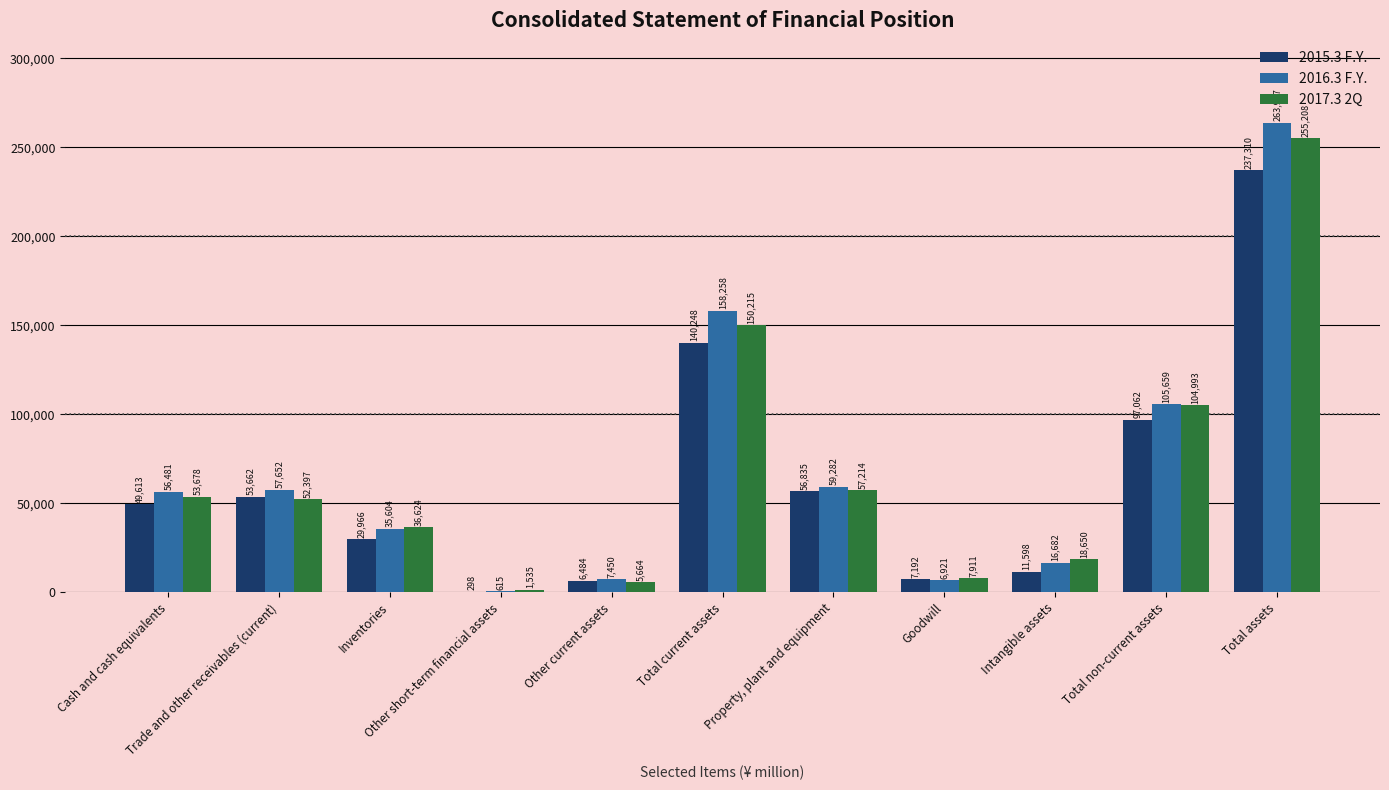

The value of 2015.3 F.Y. at Total assets is 237310. True or false?

True